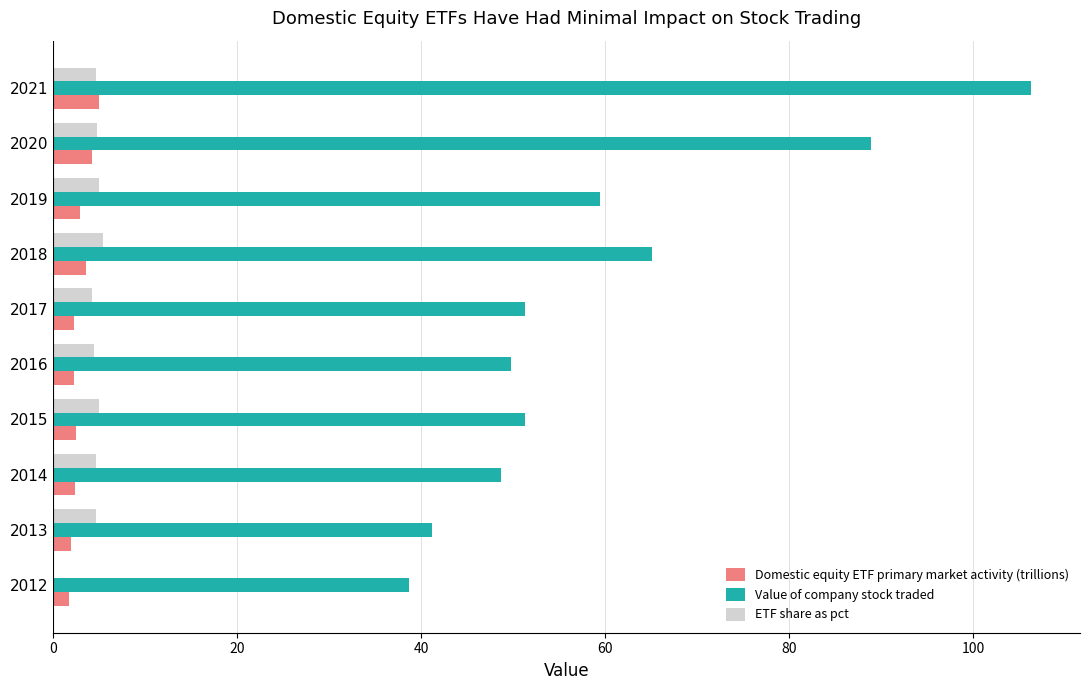

What is the maximum value shown in the chart?

106.3